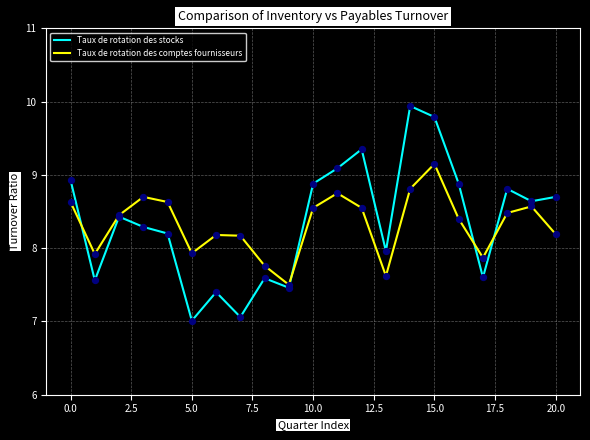

Which series has the largest range (max minus min)?

Taux de rotation des stocks